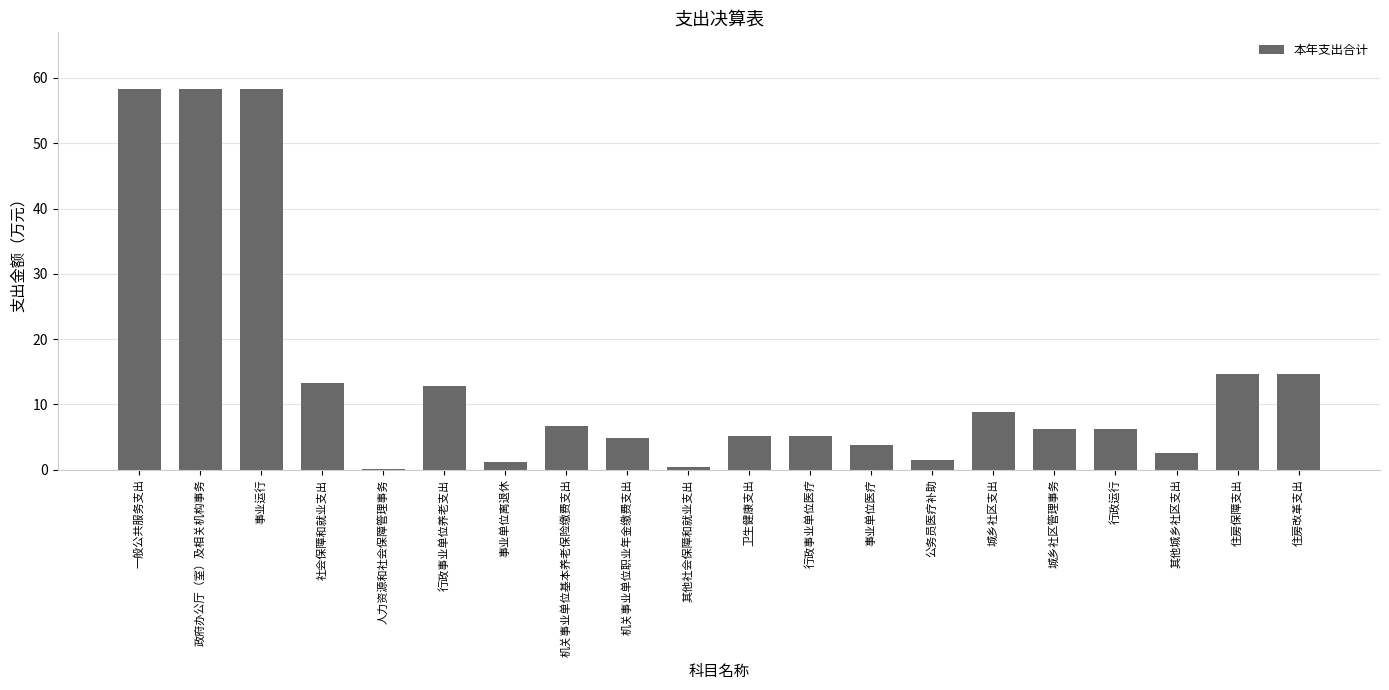

Which has a higher value, 社会保障和就业支出 or 城乡社区支出?

社会保障和就业支出